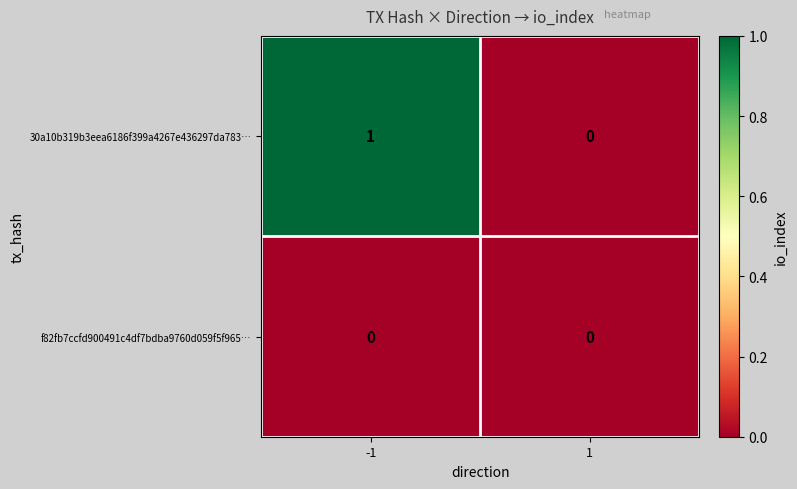

Which series changed the most between -1 and 1?

30a10b319b3eea6186f399a4267e436297da783…